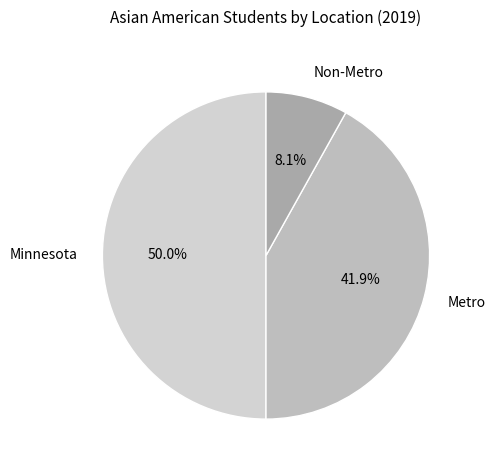

Which slice is the smallest?

Non-Metro